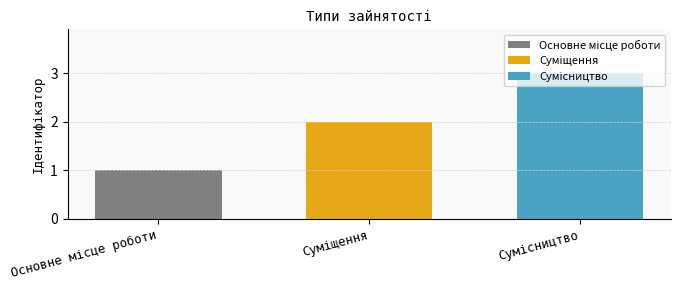

What is the greatest value displayed?

3